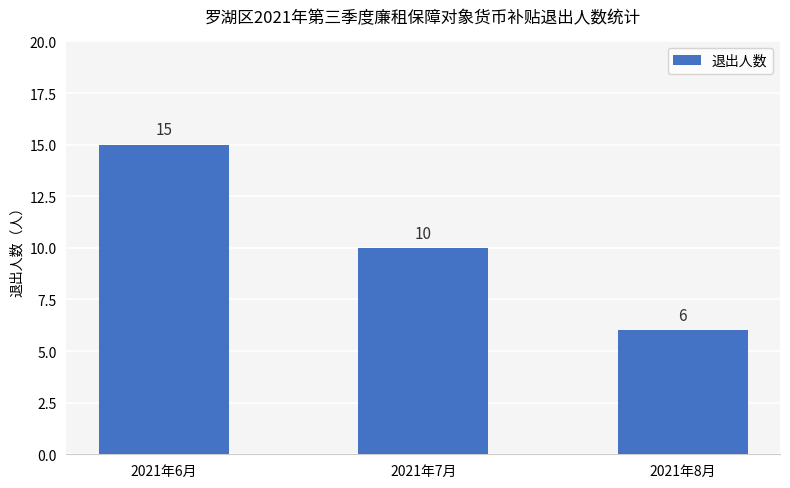

How many values are between 6 and 15?

3